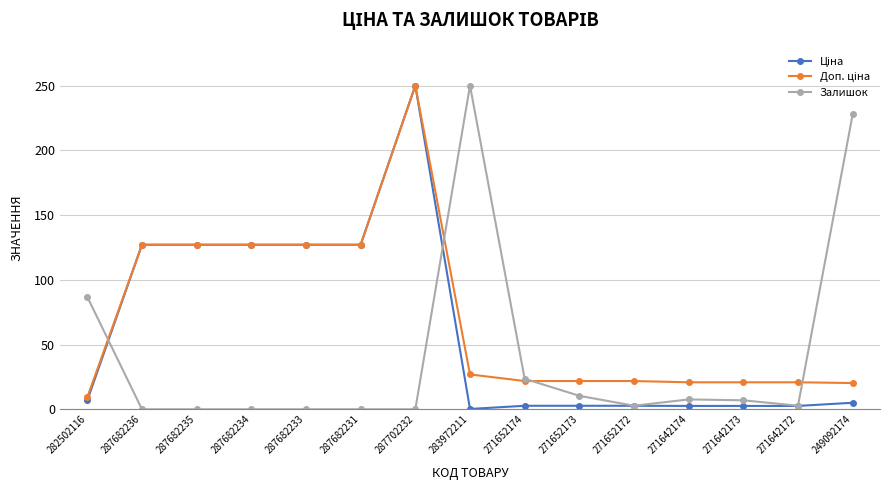

Between 282502116 and 271652172, which series saw the biggest shift?

Залишок